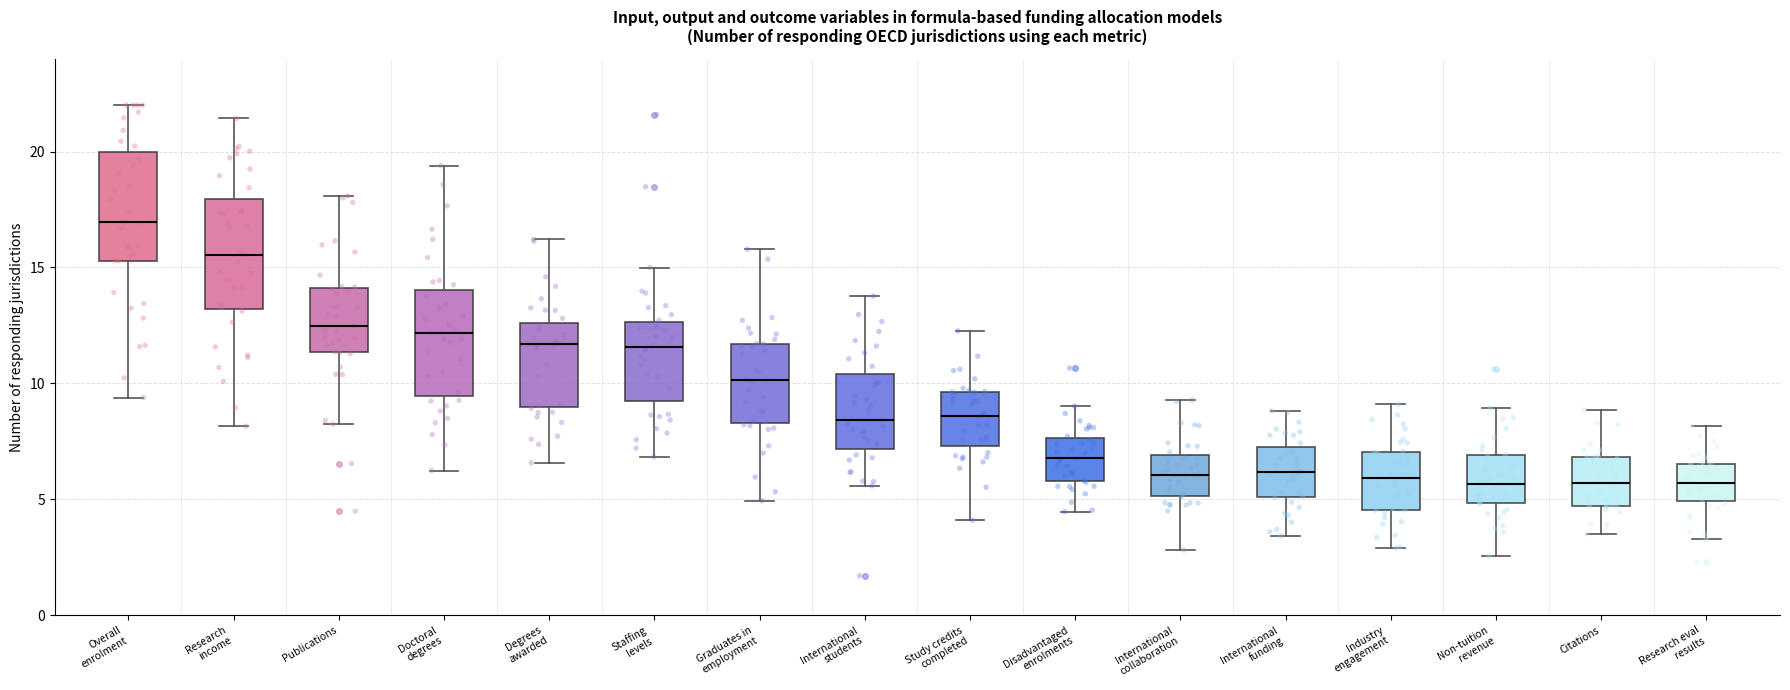

Reading left to right, transcribe this box plot: for each box, give where its median line is, the range the box spans, and where its two whiskers end, as read against the y-axis. The values are not printed on the chart, so give them approximately, as read against the axis.

Overall enrolment: median 17.0, box 15.5 to 20.0, whiskers 9.5 to 22.0
Research income: median 15.5, box 13.0 to 18.0, whiskers 8.0 to 21.5
Publications: median 12.5, box 11.5 to 14.0, whiskers 8.0 to 18.0
Doctoral degrees: median 12.0, box 9.5 to 14.0, whiskers 6.0 to 19.5
Degrees awarded: median 11.5, box 9.0 to 12.5, whiskers 6.5 to 16.0
Staffing levels: median 11.5, box 9.0 to 12.5, whiskers 7.0 to 15.0
Graduates in employment: median 10.0, box 8.5 to 11.5, whiskers 5.0 to 16.0
International students: median 8.5, box 7.0 to 10.5, whiskers 5.5 to 14.0
Study credits completed: median 8.5, box 7.5 to 9.5, whiskers 4.0 to 12.5
Disadvantaged enrolments: median 7.0, box 6.0 to 7.5, whiskers 4.5 to 9.0
International collaboration: median 6.0, box 5.0 to 7.0, whiskers 3.0 to 9.5
International funding: median 6.0, box 5.0 to 7.0, whiskers 3.5 to 9.0
Industry engagement: median 6.0, box 4.5 to 7.0, whiskers 3.0 to 9.0
Non-tuition revenue: median 5.5, box 5.0 to 7.0, whiskers 2.5 to 9.0
Citations: median 5.5, box 4.5 to 7.0, whiskers 3.5 to 9.0
Research eval results: median 5.5, box 5.0 to 6.5, whiskers 3.5 to 8.0